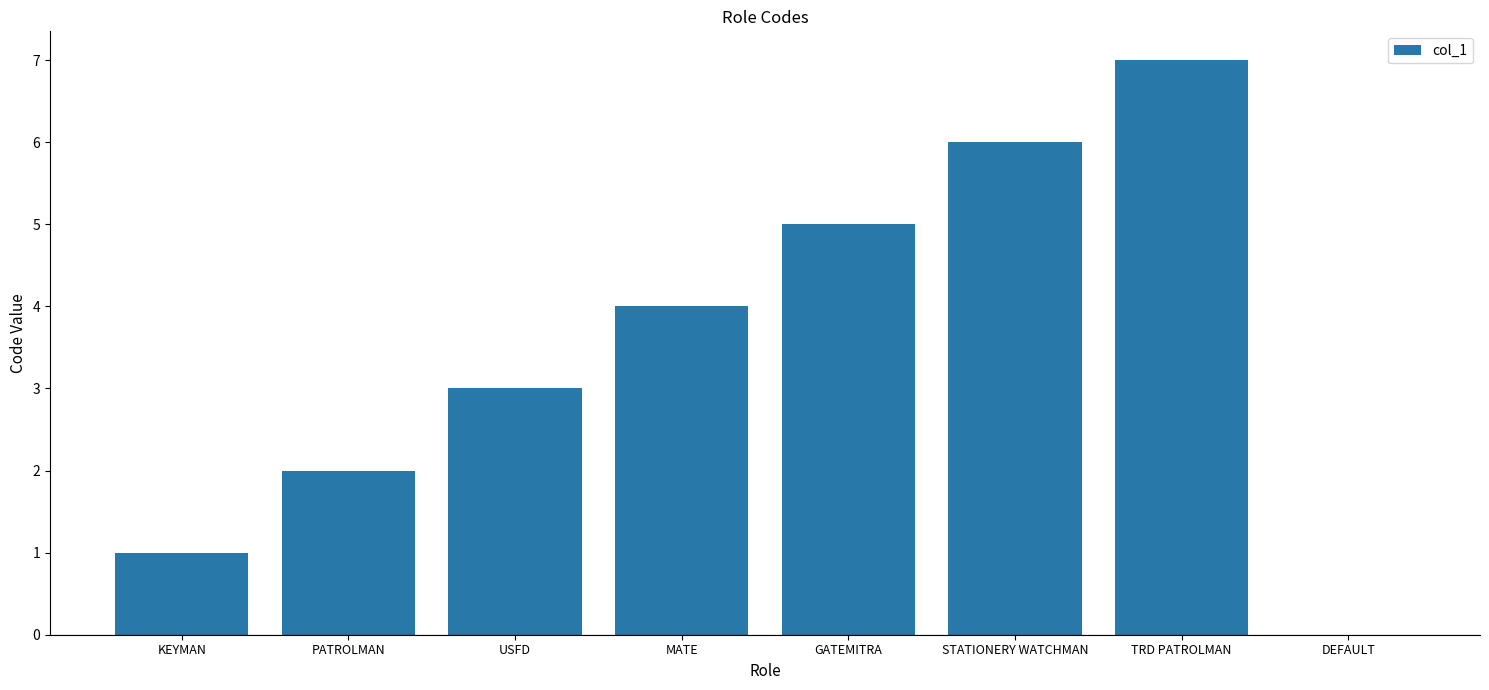

What value does the data have at STATIONERY WATCHMAN?

6